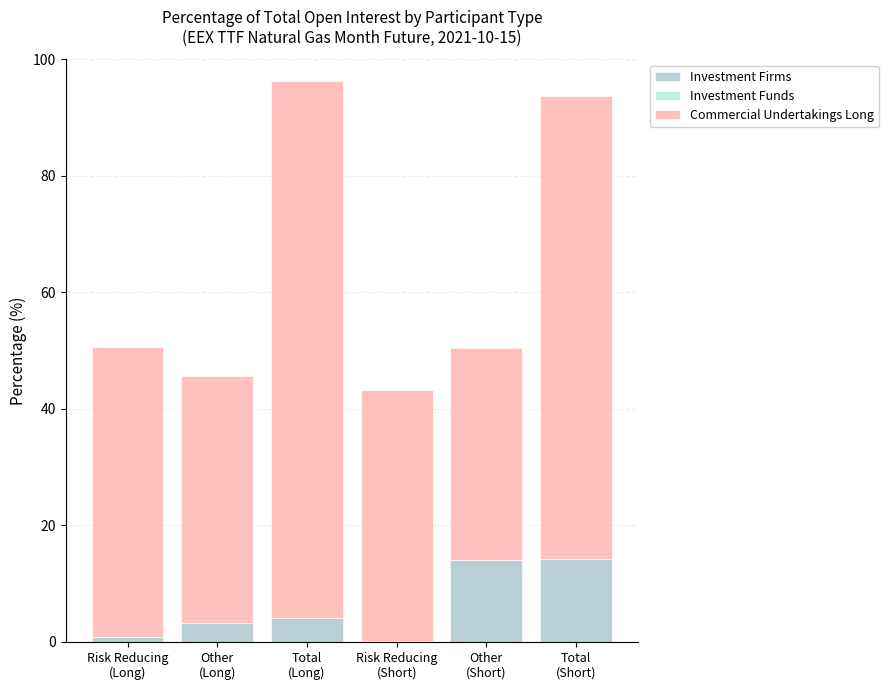

Rank the categories by Investment Firms value from highest to lowest.

Total
(Short), Other
(Short), Total
(Long), Other
(Long), Risk Reducing
(Long), Risk Reducing
(Short)